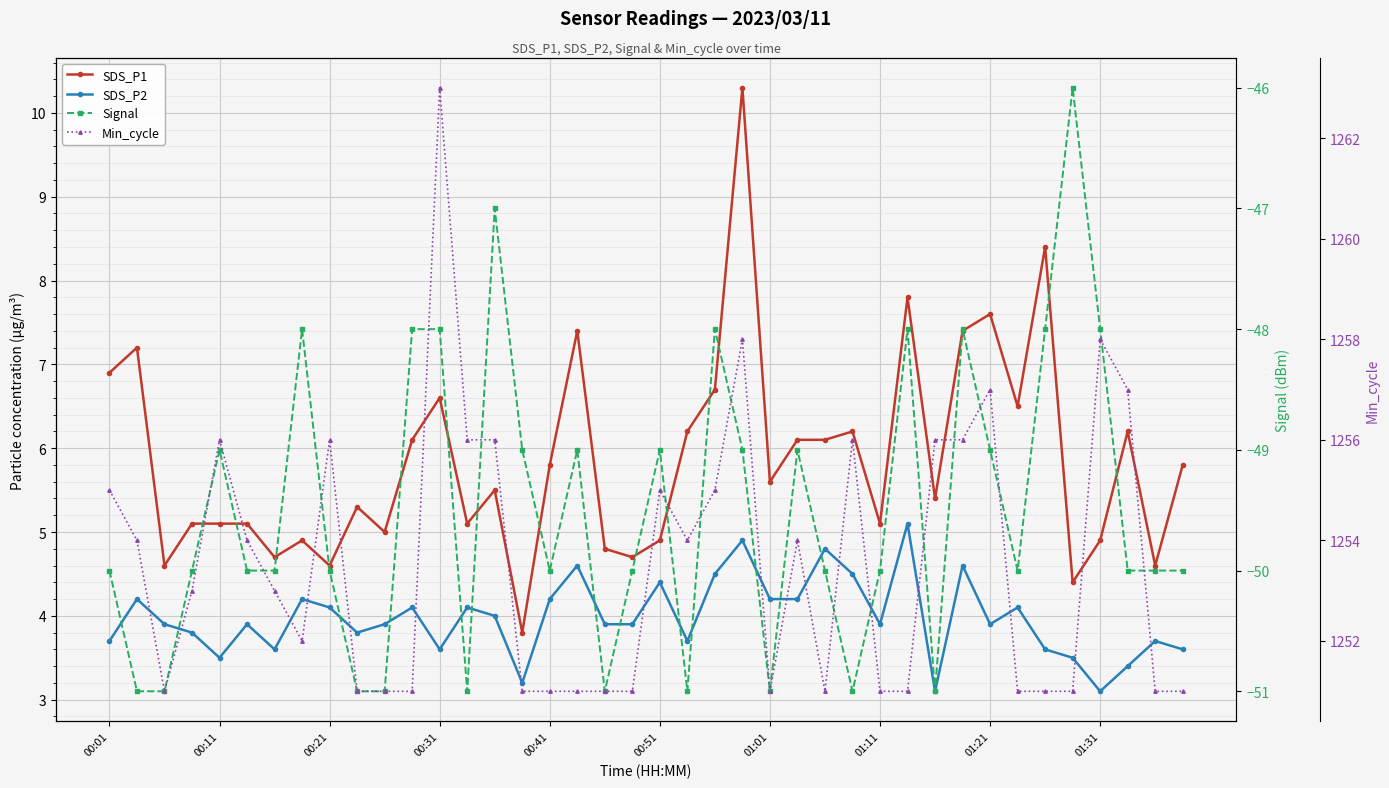

True or false: SDS_P1 and Signal cross at least once.

False